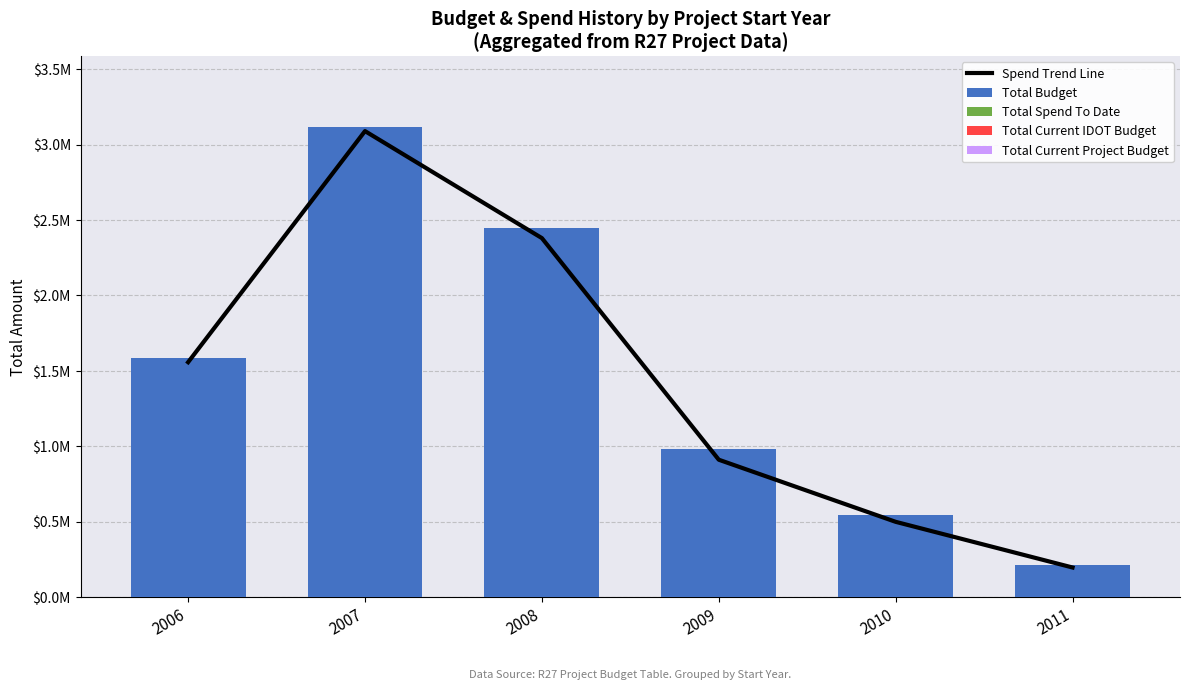

At how many categories does at least one series exceed 2160649?

2